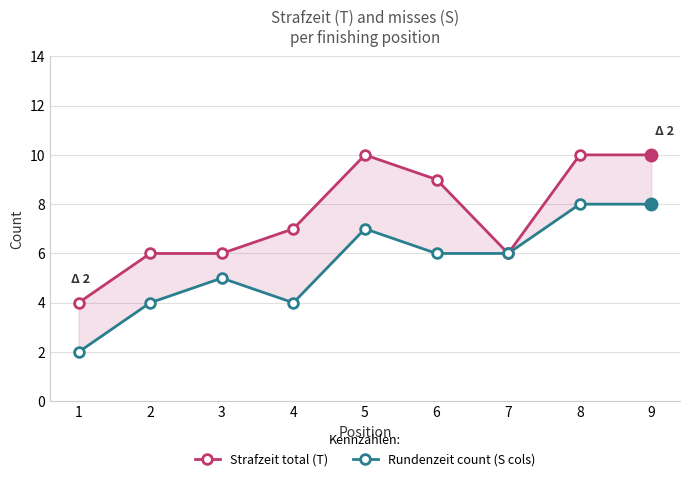

What is the value of the Rundenzeit count (S cols) point at the 1st from the left?

2